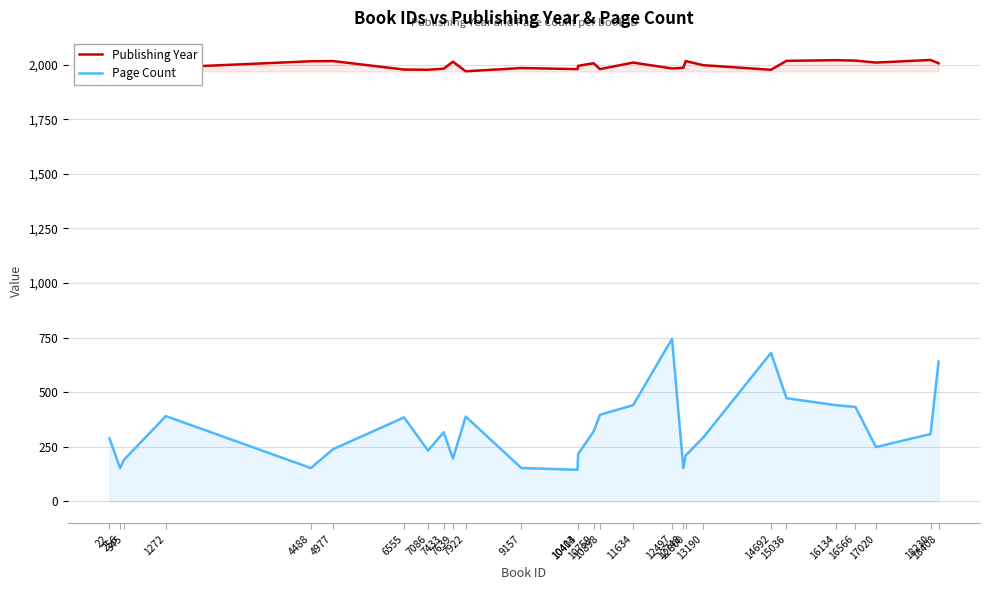

List the series in order of their peak value, highest first.

Publishing Year, Page Count